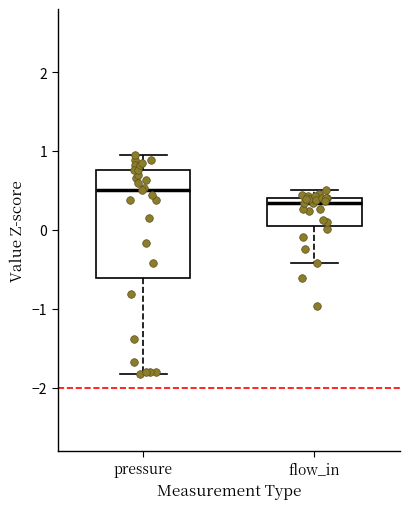

Reading left to right, transcribe this box plot: for each box, give where its median line is, the range the box spans, and where its two whiskers end, as read against the y-axis. The values are not printed on the chart, so give them approximately, as read against the axis.

pressure: median 0.5, box -0.6 to 0.8, whiskers -1.8 to 0.9
flow_in: median 0.3, box 0.1 to 0.4, whiskers -0.4 to 0.5